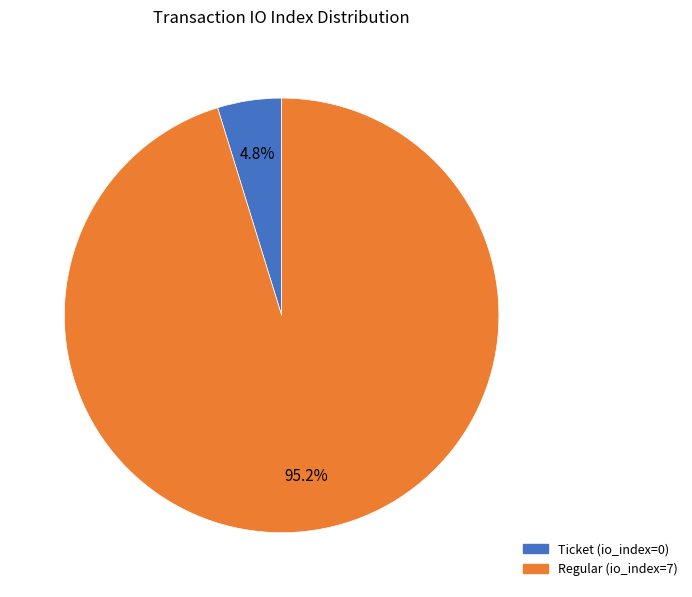

Is there a majority slice in this chart?

Yes